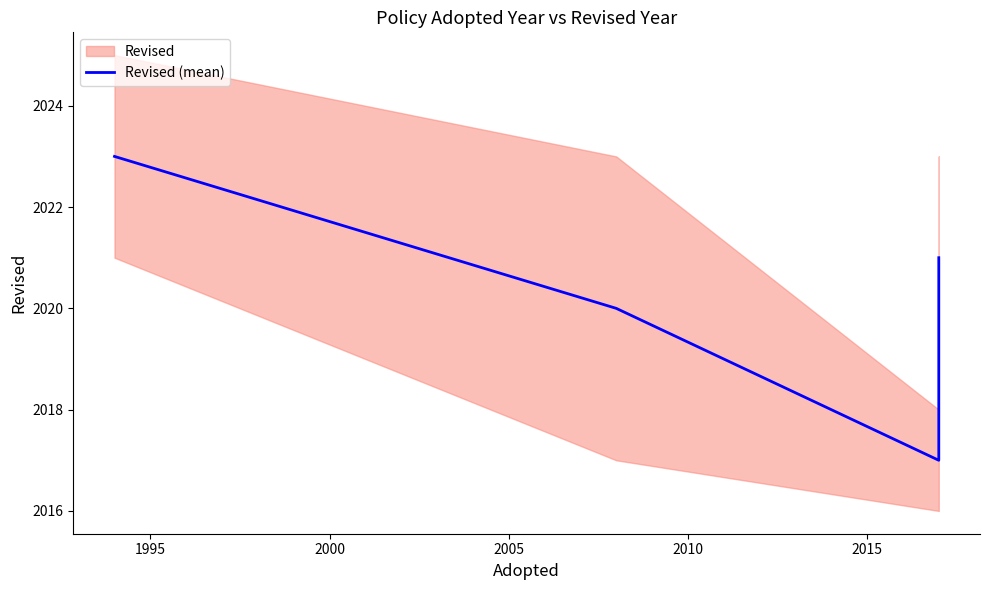

The value at 2005 is 2021. True or false?

True